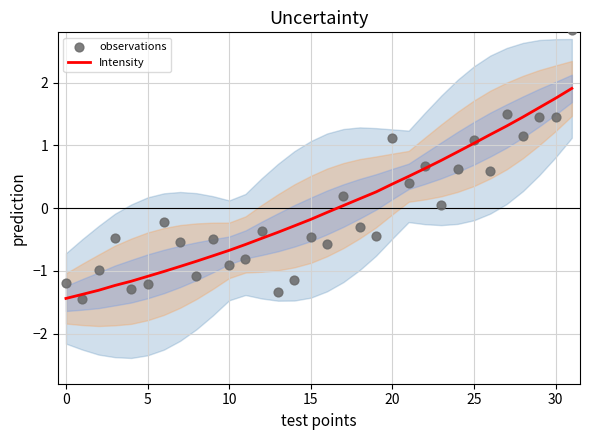

At how many categories does at least one series exceed 0?

15